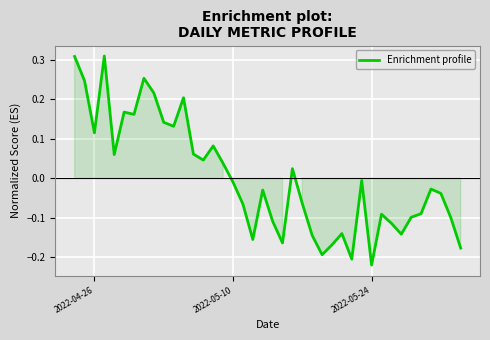

Which label corresponds to the smallest value in the chart?

2022-05-24